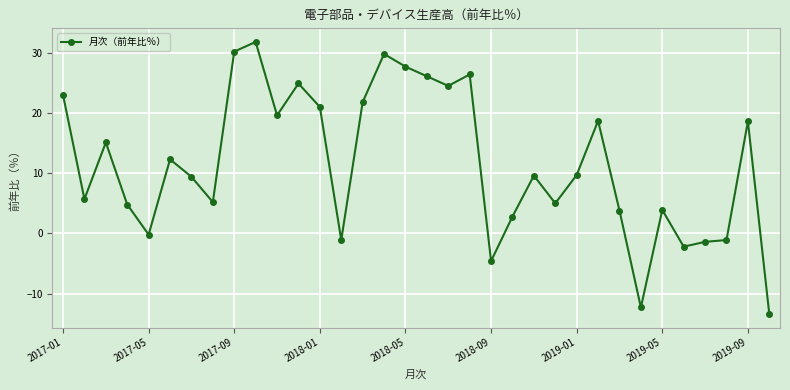

What is the smallest value displayed?

-13.4